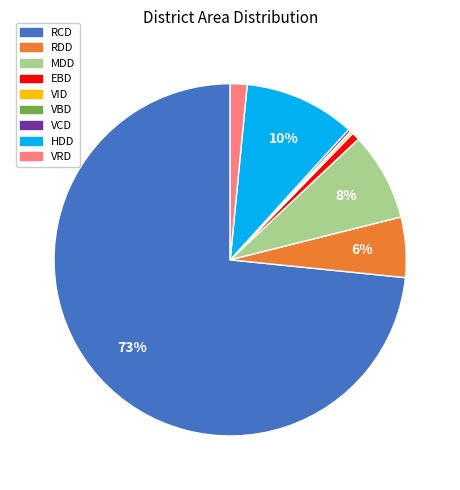

Between RDD and VRD, which is larger?

RDD